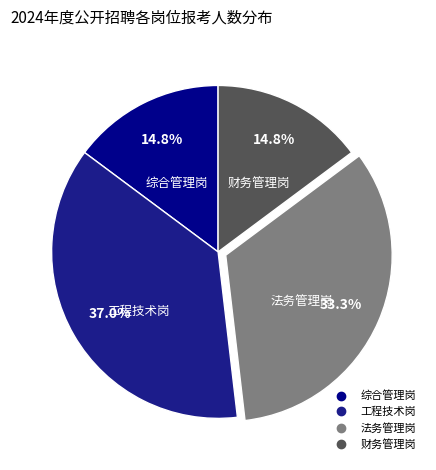

Does 工程技术岗 account for over 50% of the chart?

No